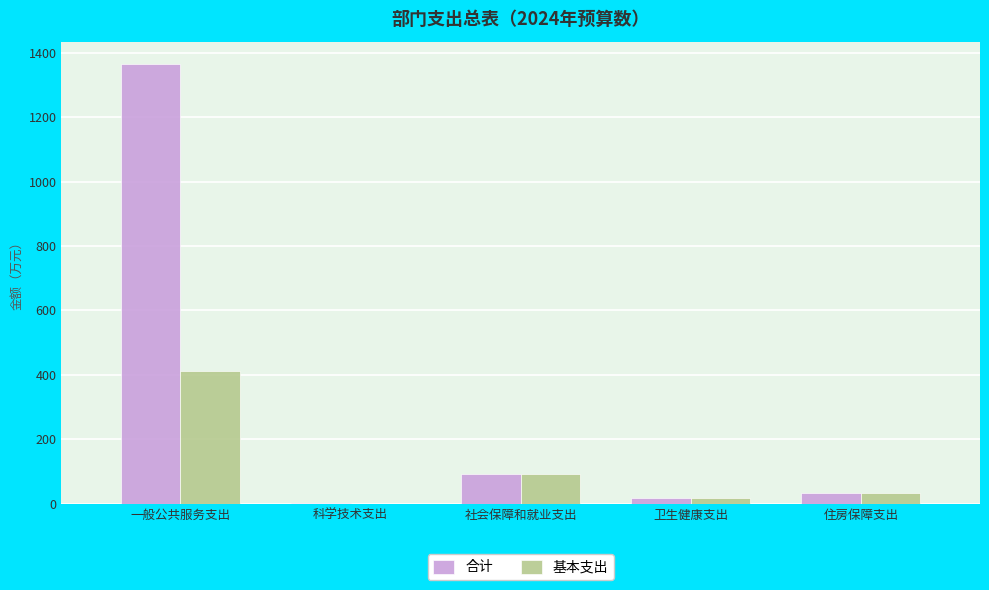

Is it true that 基本支出 equals -195.5 at 科学技术支出?

False